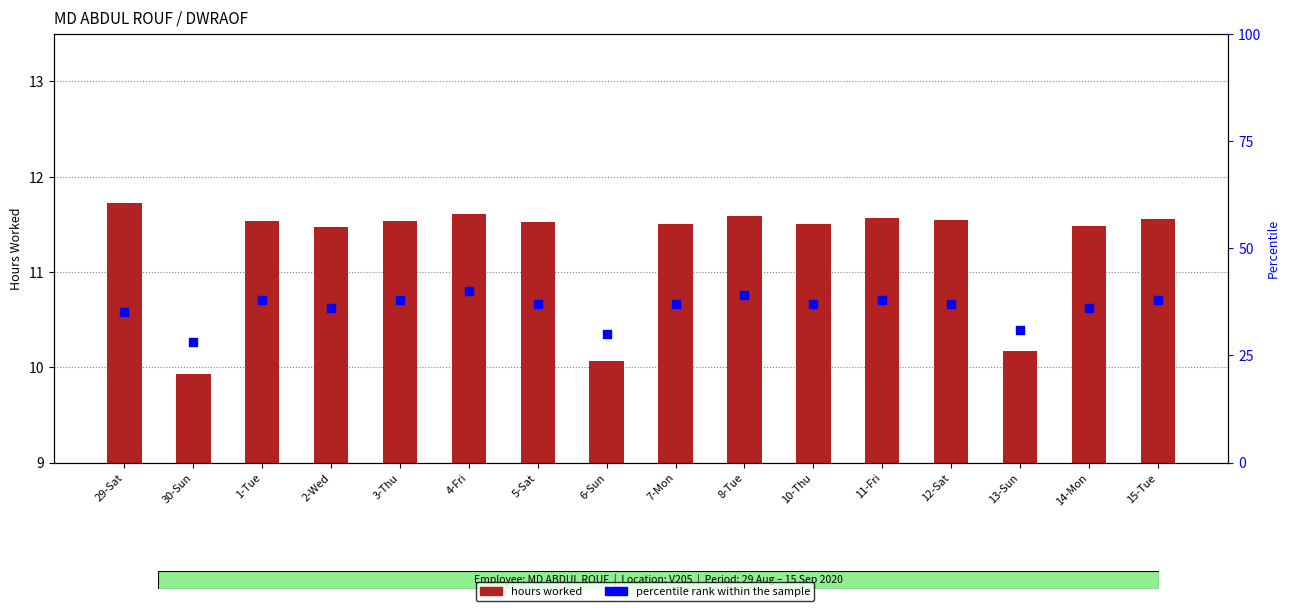

What are all the series names shown in the legend?

hours worked, percentile rank within the sample